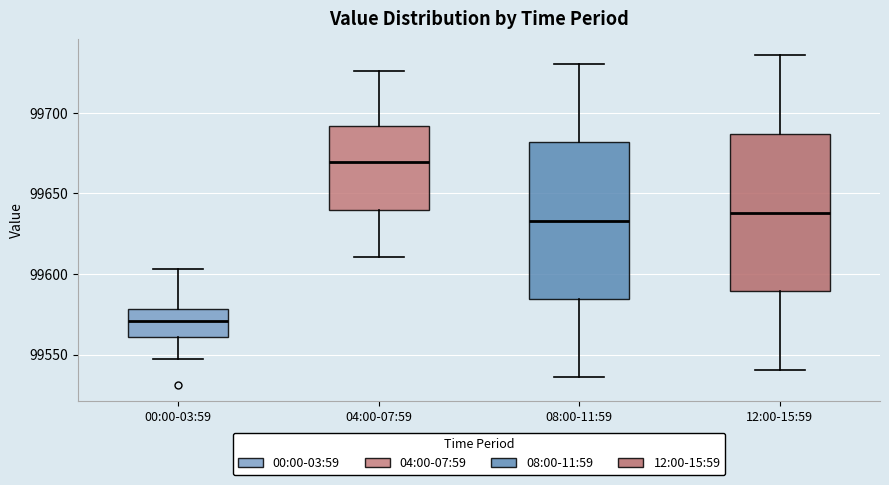

Which box's median line is the lowest?

00:00-03:59